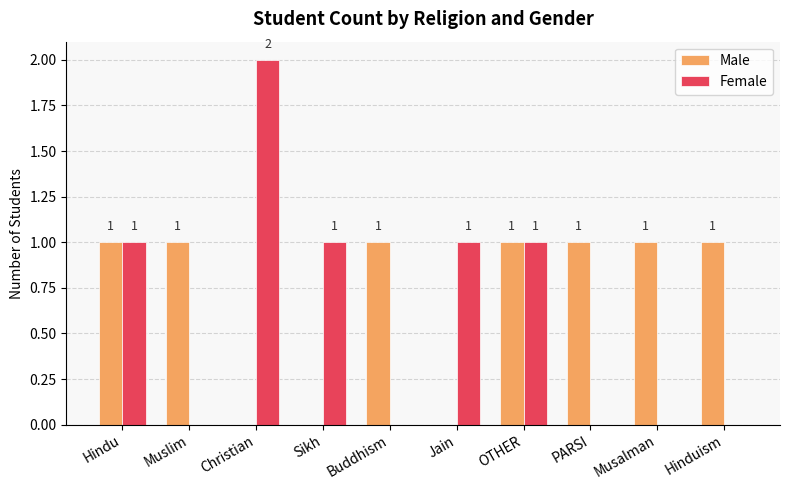

Reading left to right, list all the values displayed in this chart.

Male: Hindu=1	Muslim=1	Christian=0	Sikh=0	Buddhism=1	Jain=0	OTHER=1	PARSI=1	Musalman=1	Hinduism=1
Female: Hindu=1	Muslim=0	Christian=2	Sikh=1	Buddhism=0	Jain=1	OTHER=1	PARSI=0	Musalman=0	Hinduism=0